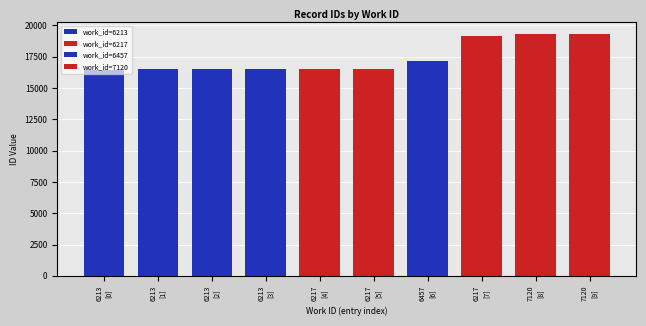

What is the difference between the second highest and second lowest values?

2809